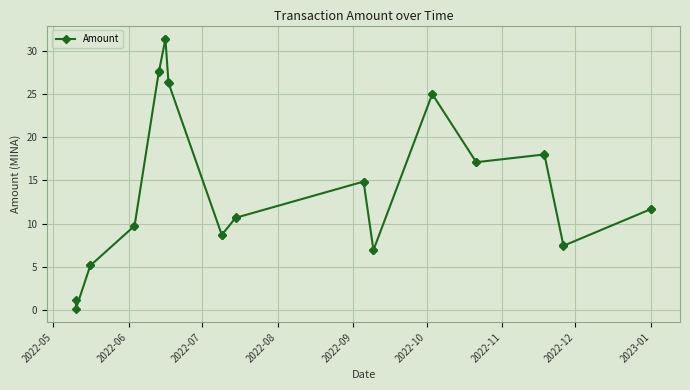

What is the sum of all values?

442.7